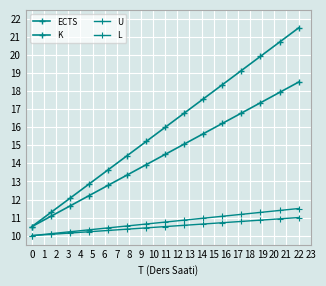

True or false: K has more than 1 interior local peaks.

False